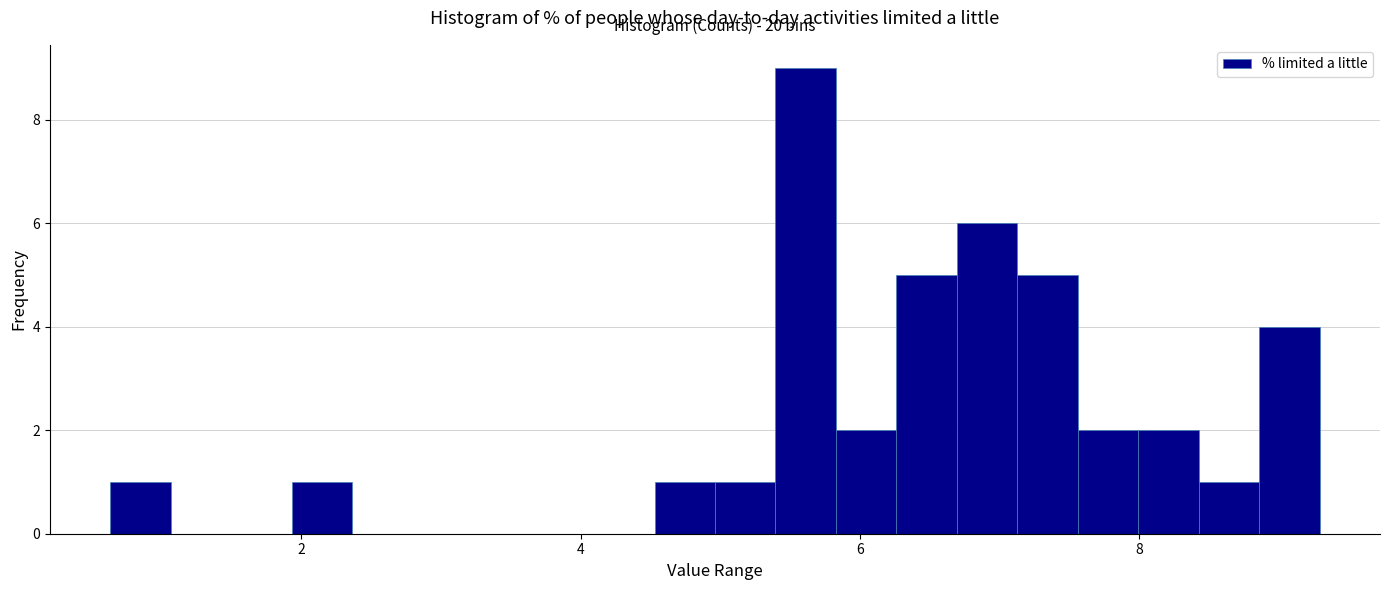

Read against the x-axis, roughly where is the centre of the tallest bar?

5.6